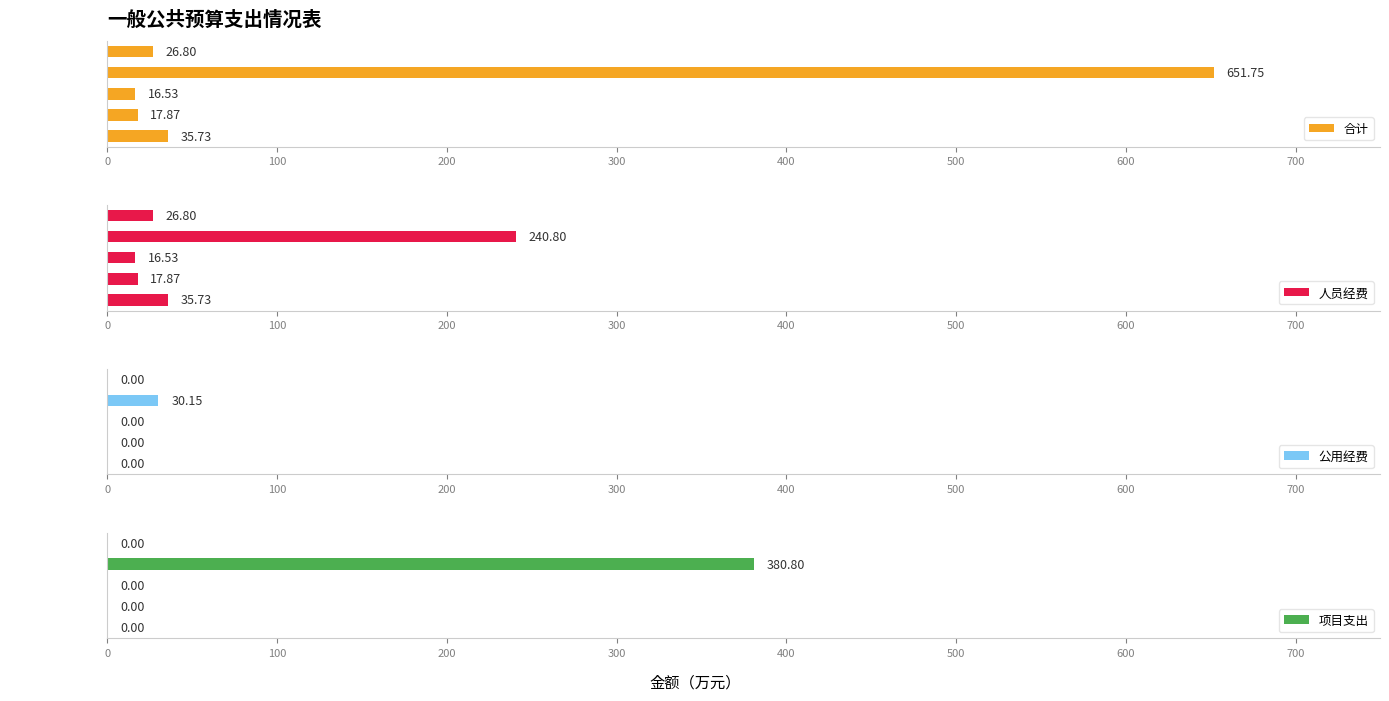

Which series has the largest range (max minus min)?

合计